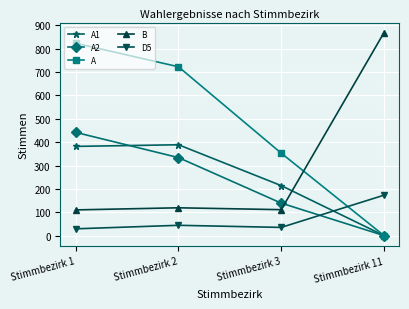

The value of A at Stimmbezirk 1 is 824. True or false?

True